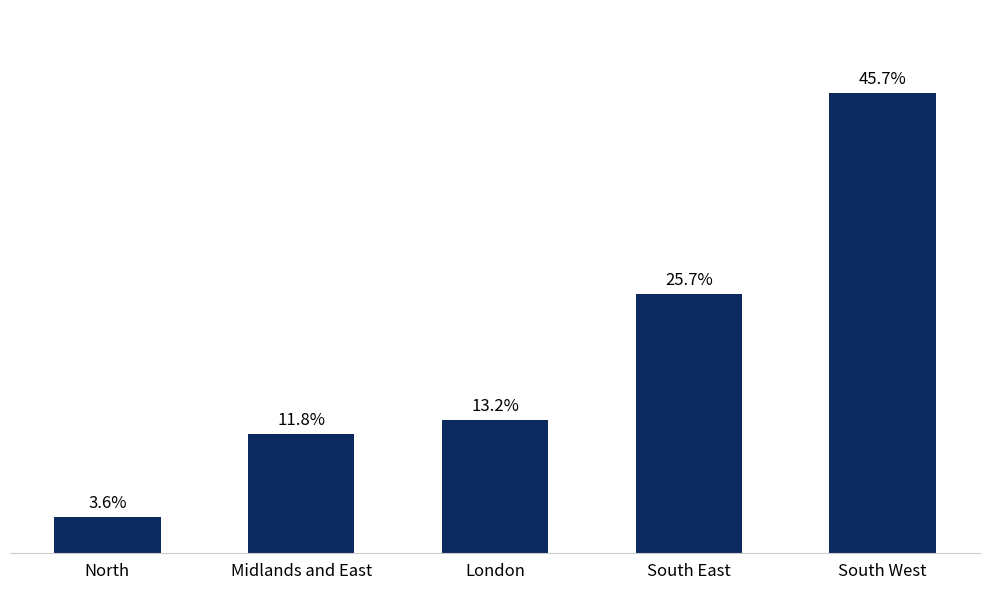

Reading left to right, transcribe all the data shown in this chart.

North=54641393	Midlands and East=181361290	London=202816486	South East=394440719	South West=700432478